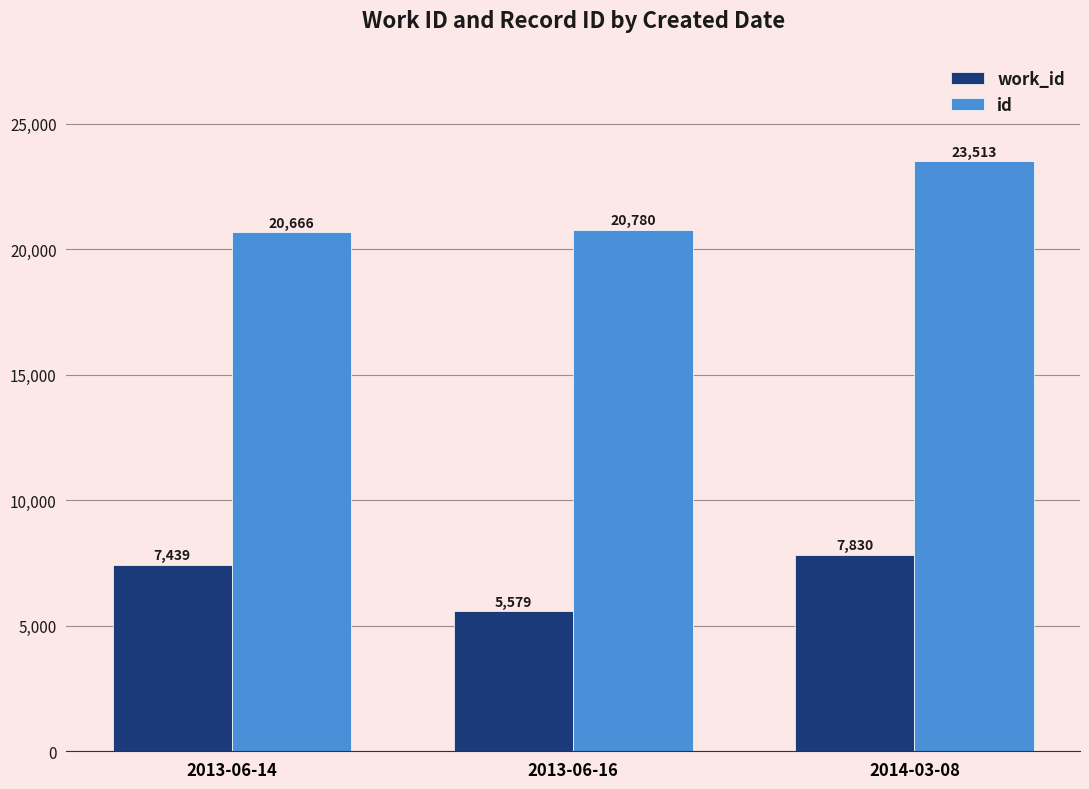

At which label is id closest to 22089?

2013-06-16